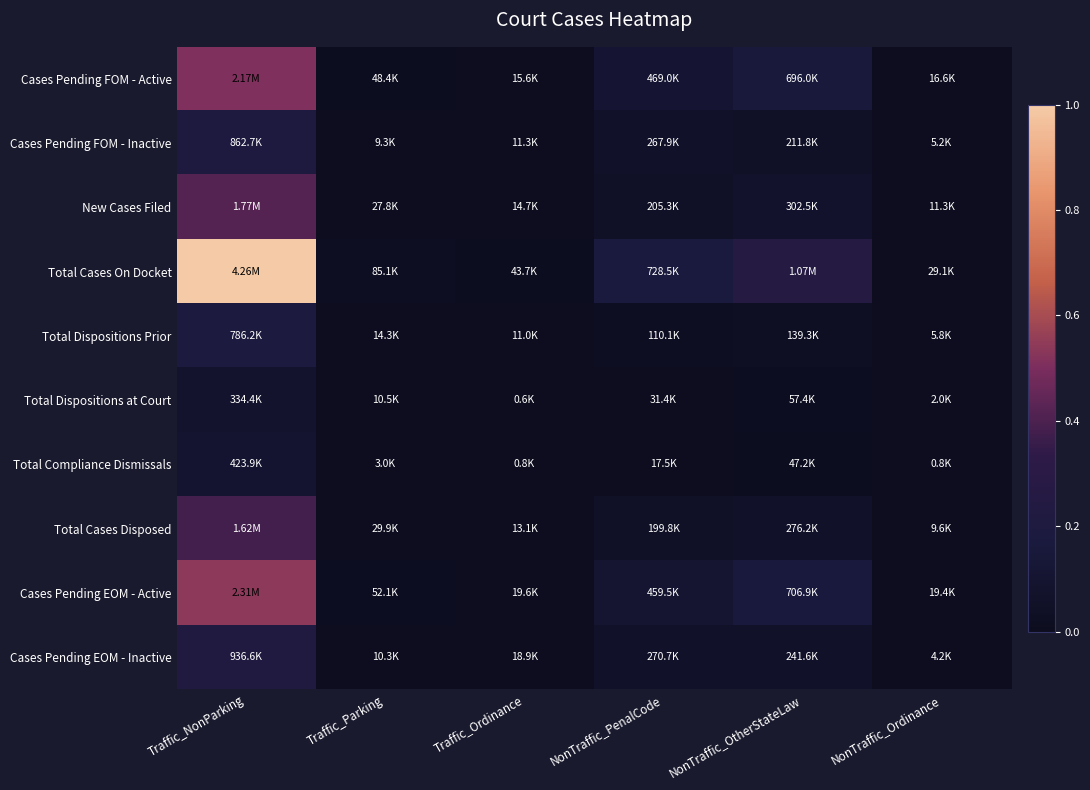

Reading right to left, list all the values displayed in this chart.

Cases Pending FOM - Active: NonTraffic_Ordinance=0.0	NonTraffic_OtherStateLaw=0.2	NonTraffic_PenalCode=0.1	Traffic_Ordinance=0.0	Traffic_Parking=0.0	Traffic_NonParking=0.5
Cases Pending FOM - Inactive: NonTraffic_Ordinance=0.0	NonTraffic_OtherStateLaw=0.0	NonTraffic_PenalCode=0.1	Traffic_Ordinance=0.0	Traffic_Parking=0.0	Traffic_NonParking=0.2
New Cases Filed: NonTraffic_Ordinance=0.0	NonTraffic_OtherStateLaw=0.1	NonTraffic_PenalCode=0.0	Traffic_Ordinance=0.0	Traffic_Parking=0.0	Traffic_NonParking=0.4
Total Cases On Docket: NonTraffic_Ordinance=0.0	NonTraffic_OtherStateLaw=0.3	NonTraffic_PenalCode=0.2	Traffic_Ordinance=0.0	Traffic_Parking=0.0	Traffic_NonParking=1.0
Total Dispositions Prior: NonTraffic_Ordinance=0.0	NonTraffic_OtherStateLaw=0.0	NonTraffic_PenalCode=0.0	Traffic_Ordinance=0.0	Traffic_Parking=0.0	Traffic_NonParking=0.2
Total Dispositions at Court: NonTraffic_Ordinance=0.0	NonTraffic_OtherStateLaw=0.0	NonTraffic_PenalCode=0.0	Traffic_Ordinance=0.0	Traffic_Parking=0.0	Traffic_NonParking=0.1
Total Compliance Dismissals: NonTraffic_Ordinance=0.0	NonTraffic_OtherStateLaw=0.0	NonTraffic_PenalCode=0.0	Traffic_Ordinance=0.0	Traffic_Parking=0.0	Traffic_NonParking=0.1
Total Cases Disposed: NonTraffic_Ordinance=0.0	NonTraffic_OtherStateLaw=0.1	NonTraffic_PenalCode=0.0	Traffic_Ordinance=0.0	Traffic_Parking=0.0	Traffic_NonParking=0.4
Cases Pending EOM - Active: NonTraffic_Ordinance=0.0	NonTraffic_OtherStateLaw=0.2	NonTraffic_PenalCode=0.1	Traffic_Ordinance=0.0	Traffic_Parking=0.0	Traffic_NonParking=0.5
Cases Pending EOM - Inactive: NonTraffic_Ordinance=0.0	NonTraffic_OtherStateLaw=0.1	NonTraffic_PenalCode=0.1	Traffic_Ordinance=0.0	Traffic_Parking=0.0	Traffic_NonParking=0.2